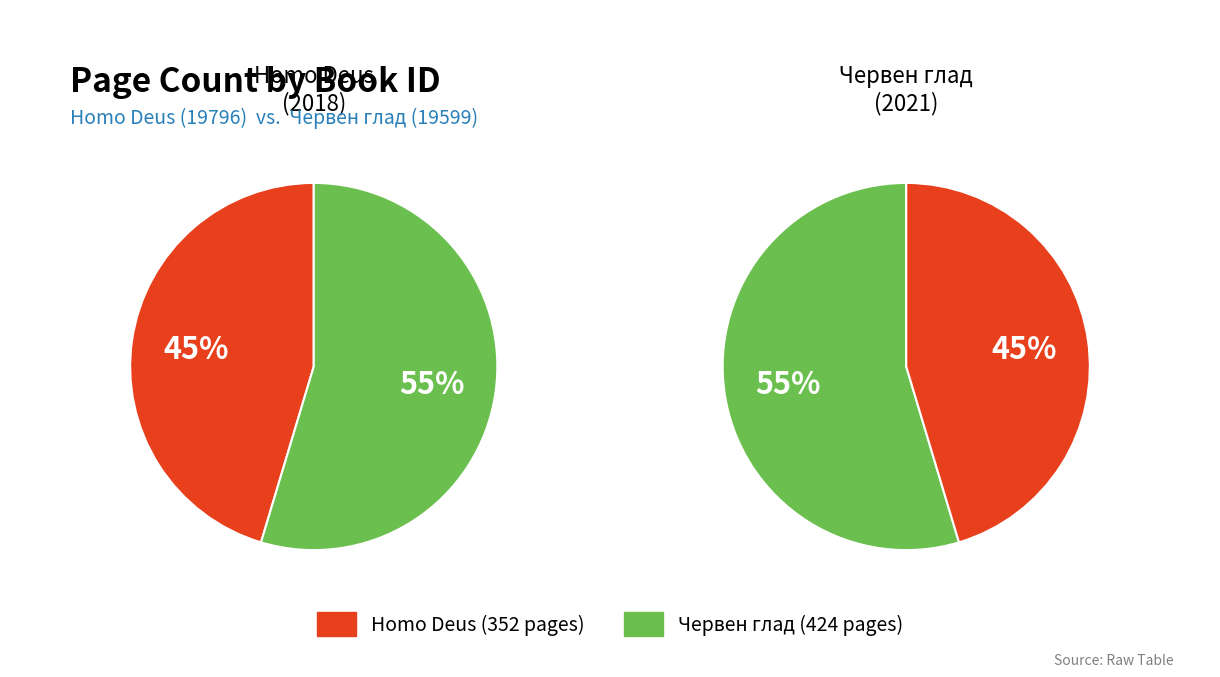

How many segments does this pie chart have?

2